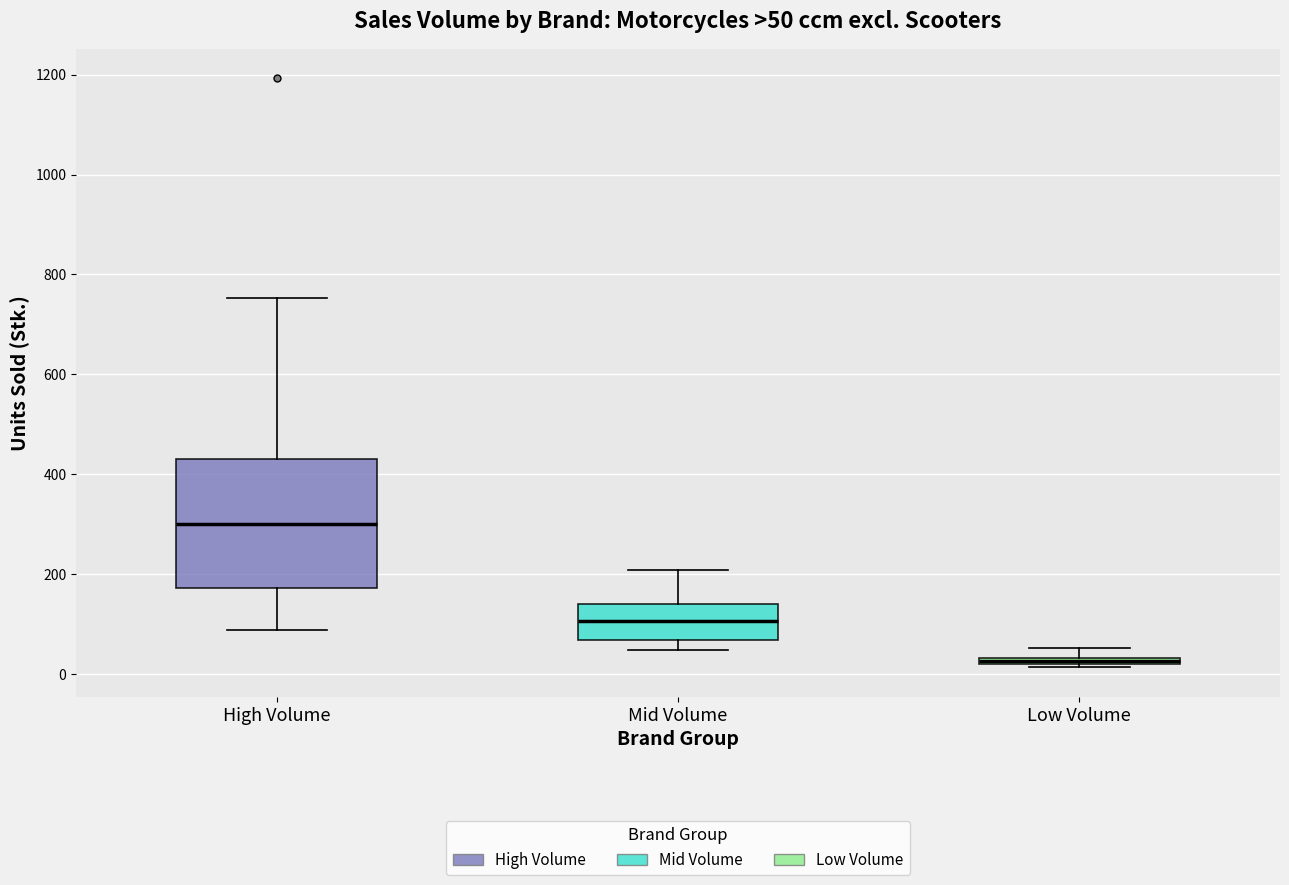

Which box's median line is the highest?

High Volume